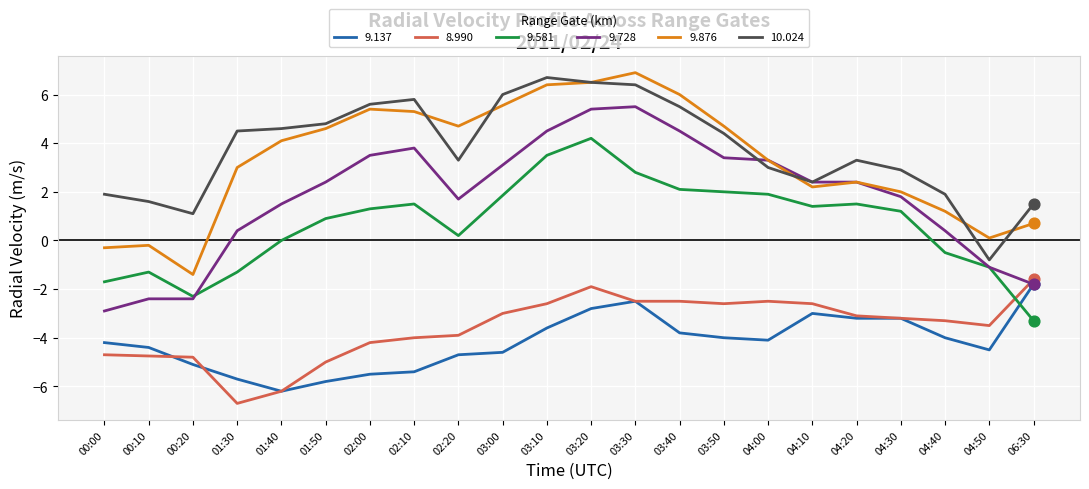

The 9.876 series shows 4.6 at 01:50. True or false?

True